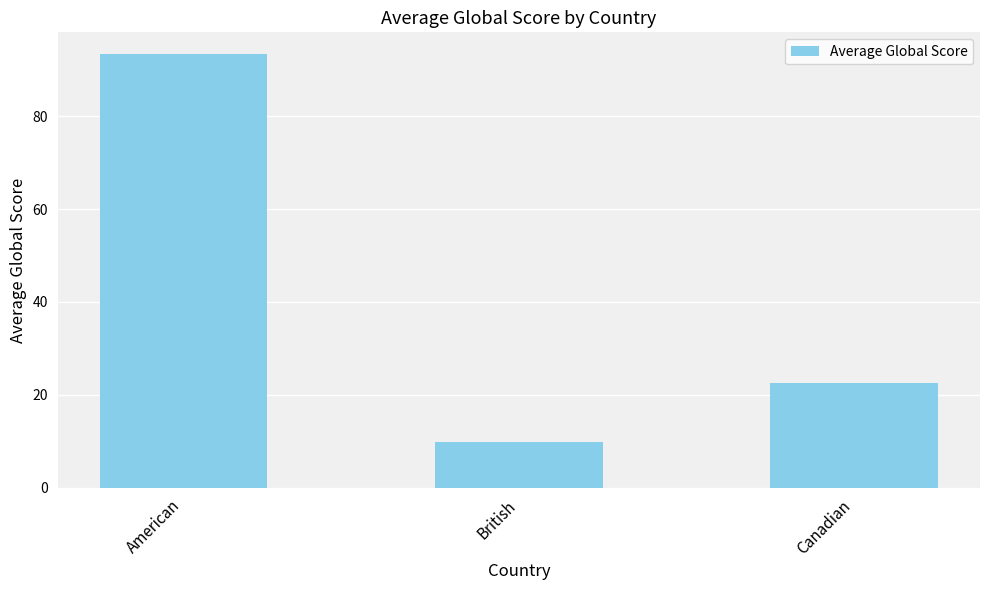

Reading left to right, what are all the values shown in this chart?

American=93.4	British=9.8	Canadian=22.5